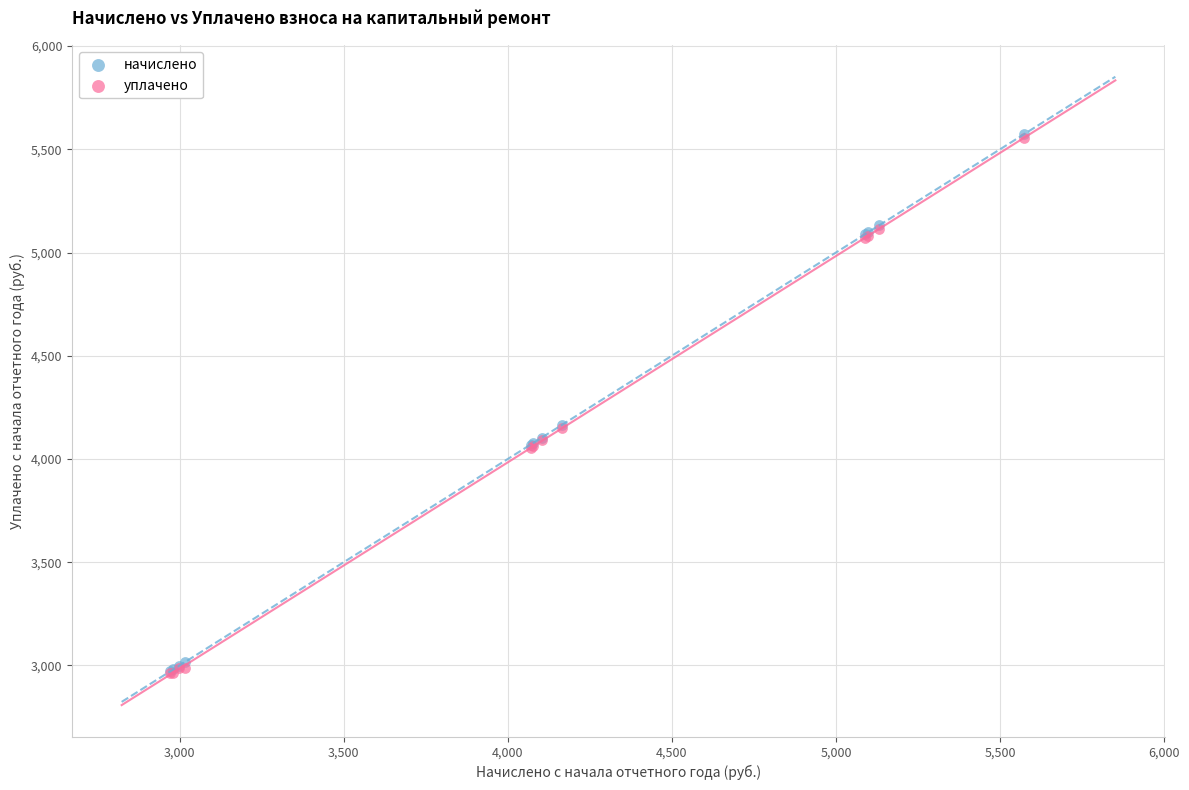

What are all the series names shown in the legend?

начислено, уплачено